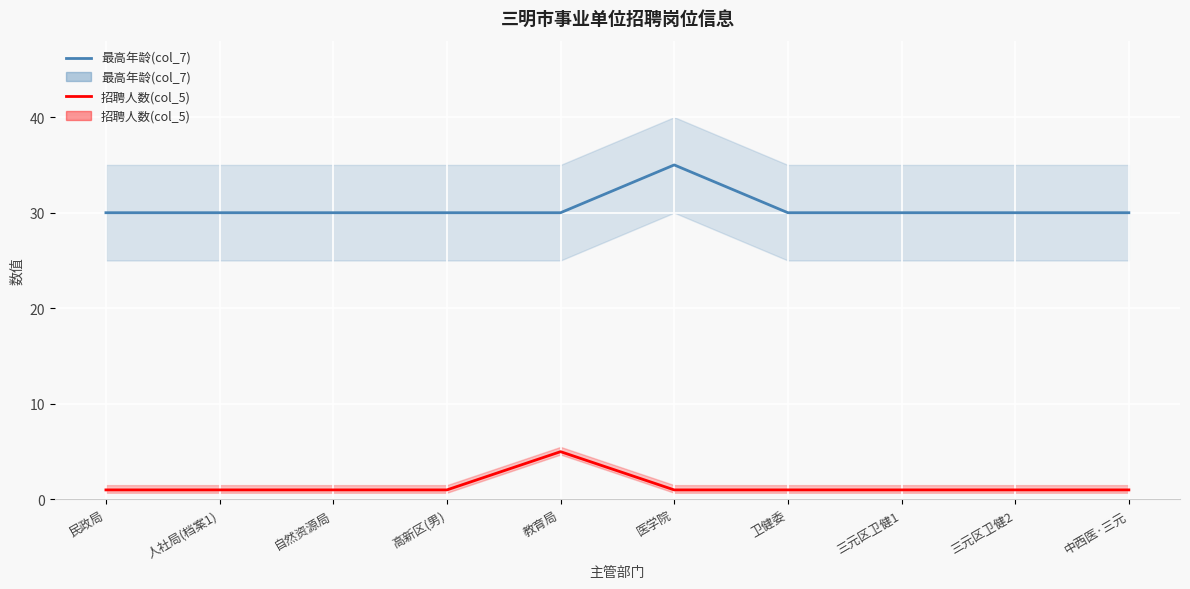

At how many categories does at least one series exceed 32?

1